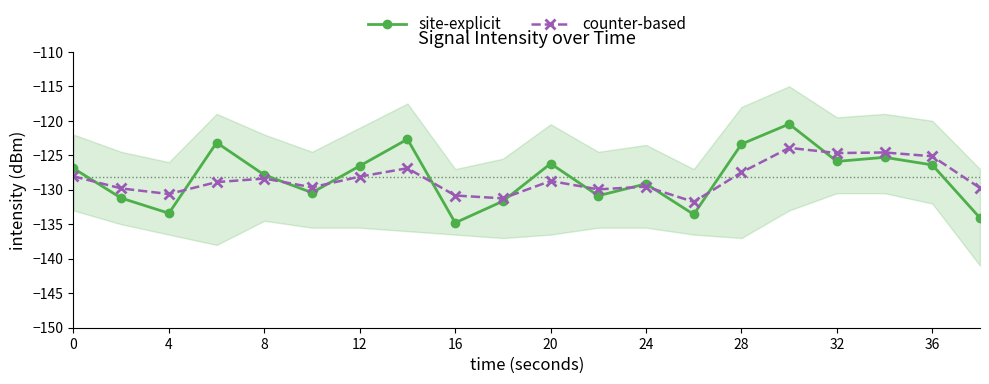

What is the value of the site-explicit point at the 7th from the left?

-126.5